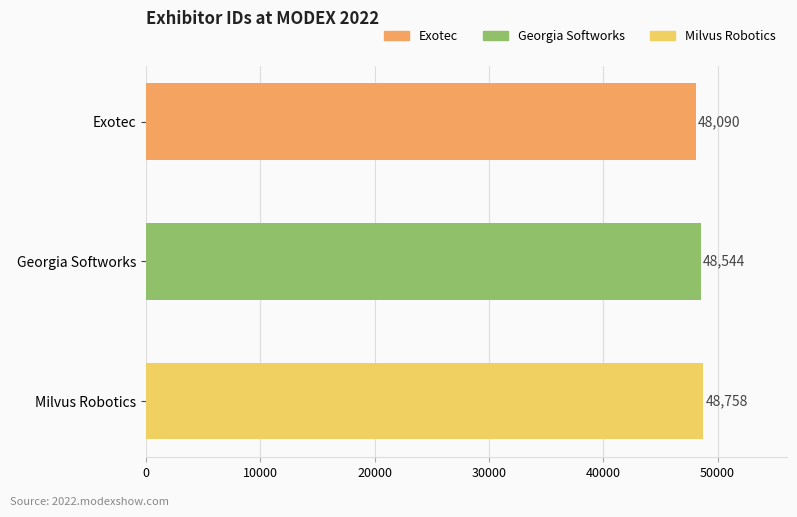

What is the average value?

48464